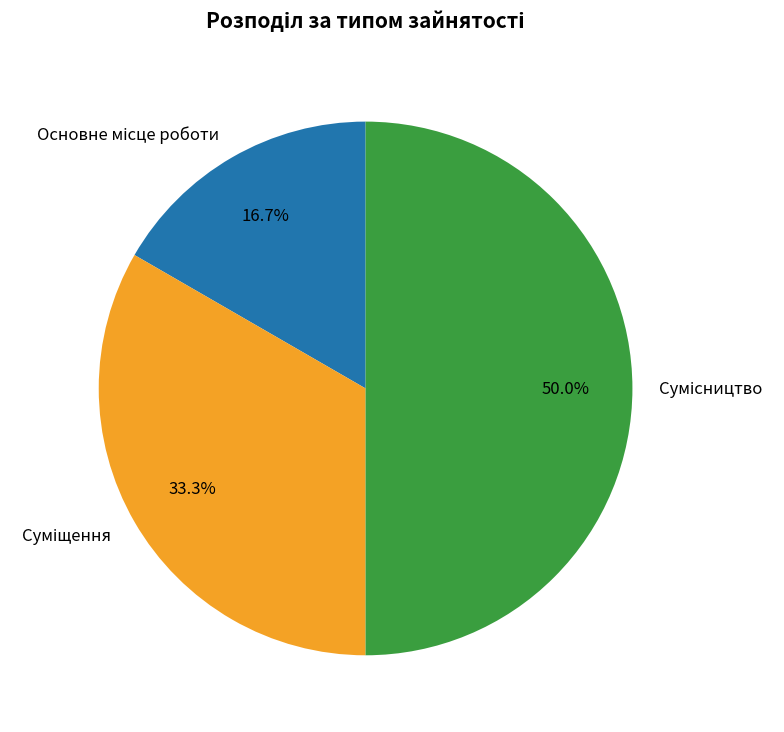

Rank the categories by value from lowest to highest.

Основне місце роботи, Суміщення, Сумісництво